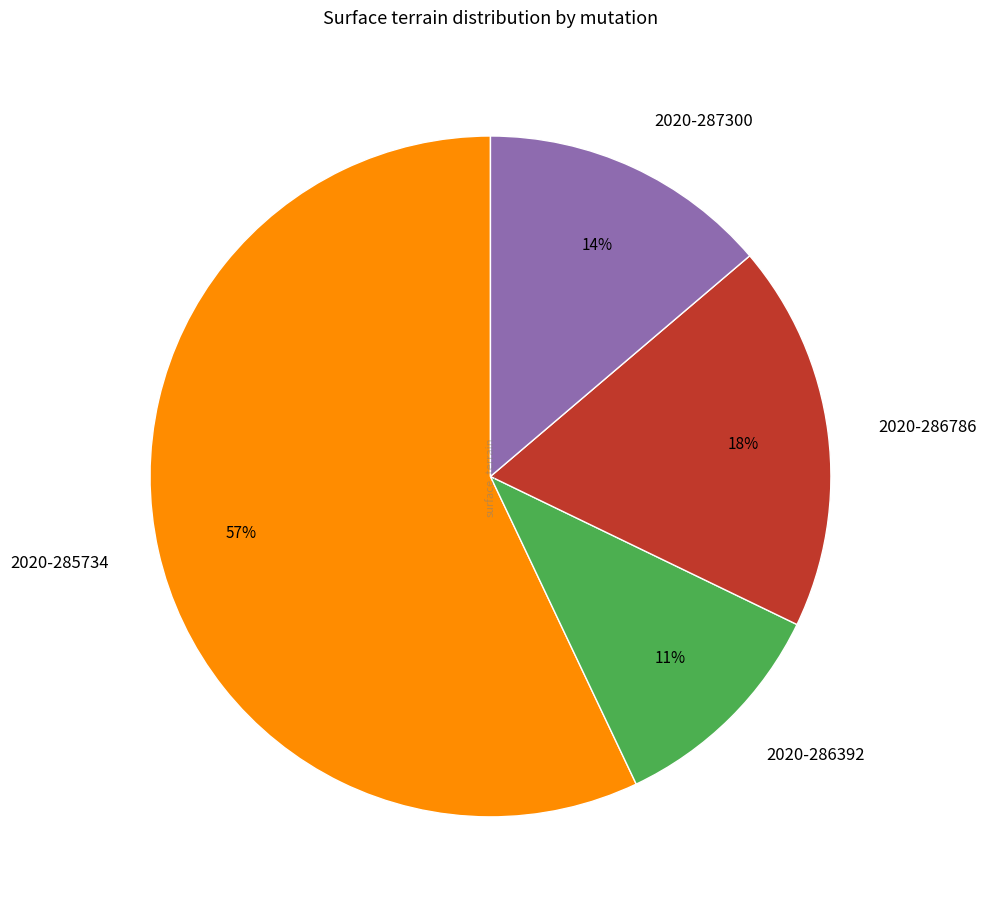

Does 2020-285734 represent more than half of the total?

Yes